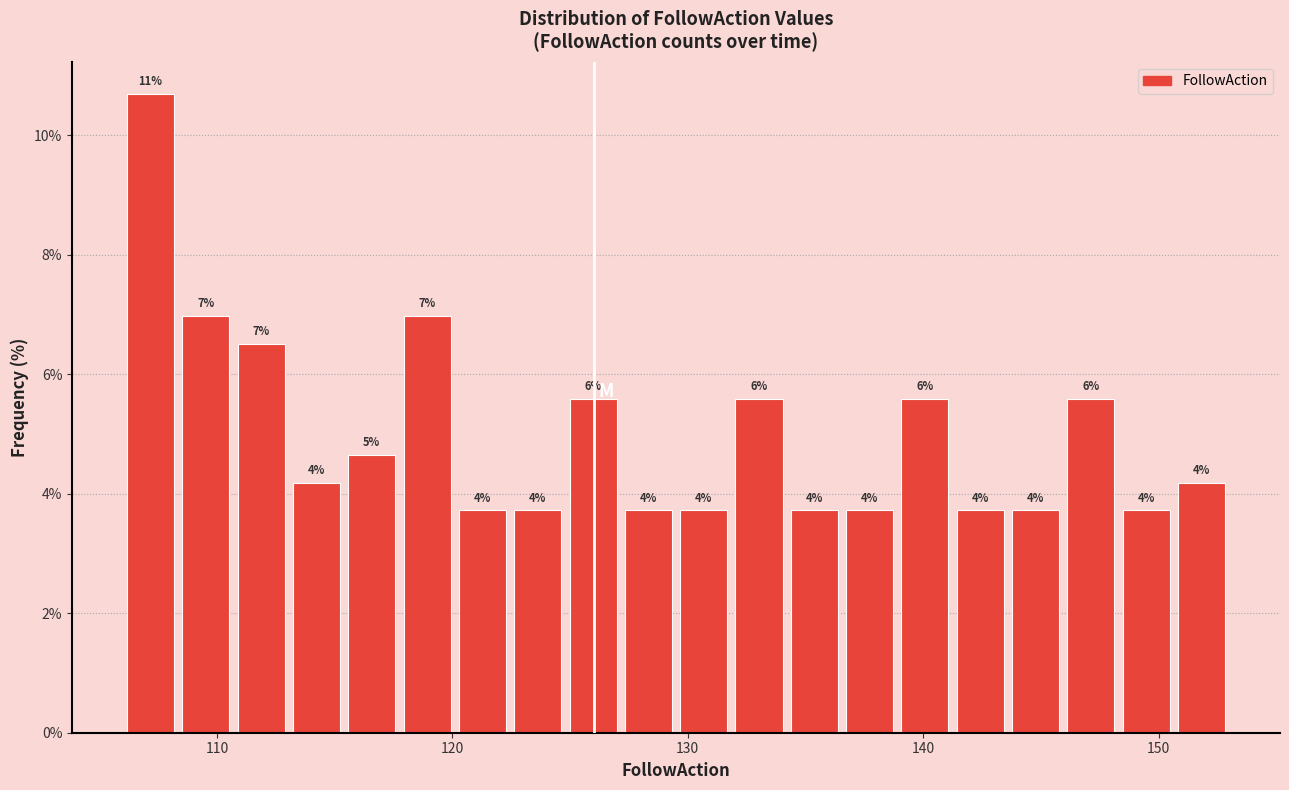

Around what value on the x-axis is the tallest bar? Give the approximate position of its centre, as read against the axis.

107